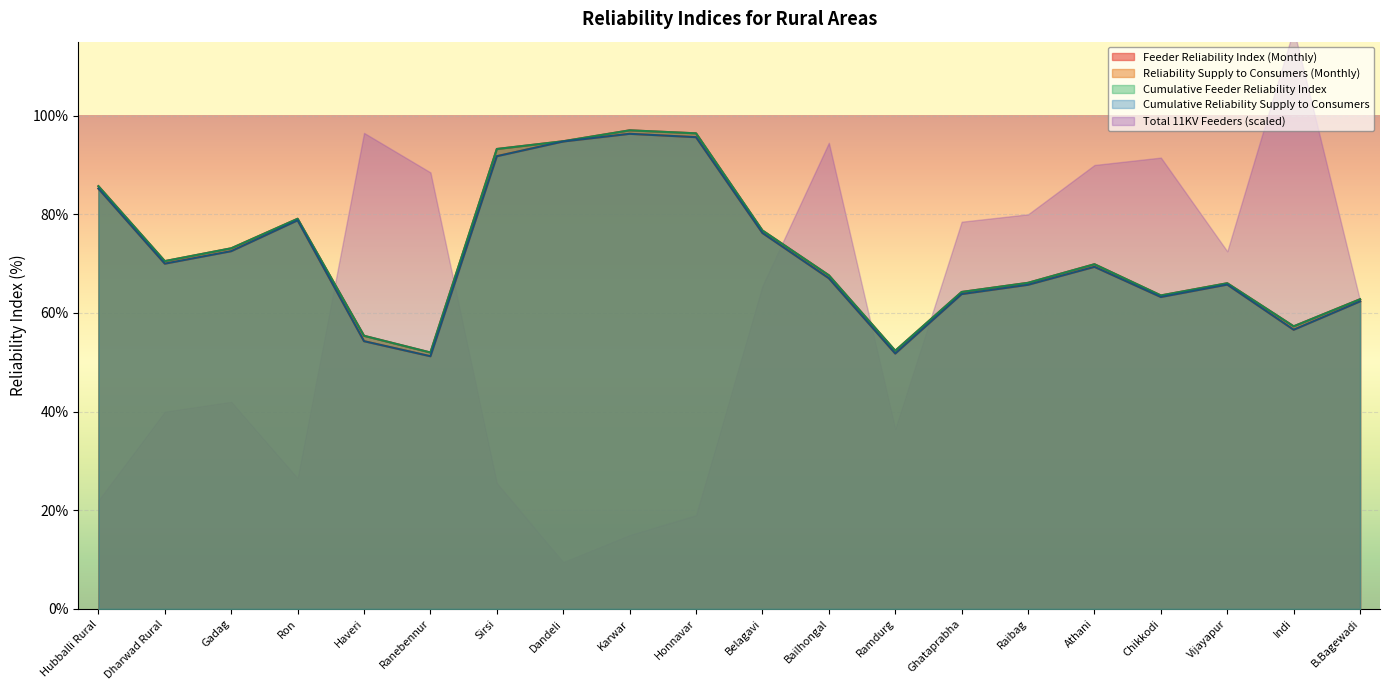

The value of Reliability Supply to Consumers (Monthly) at Ranebennur is 51.2. True or false?

True